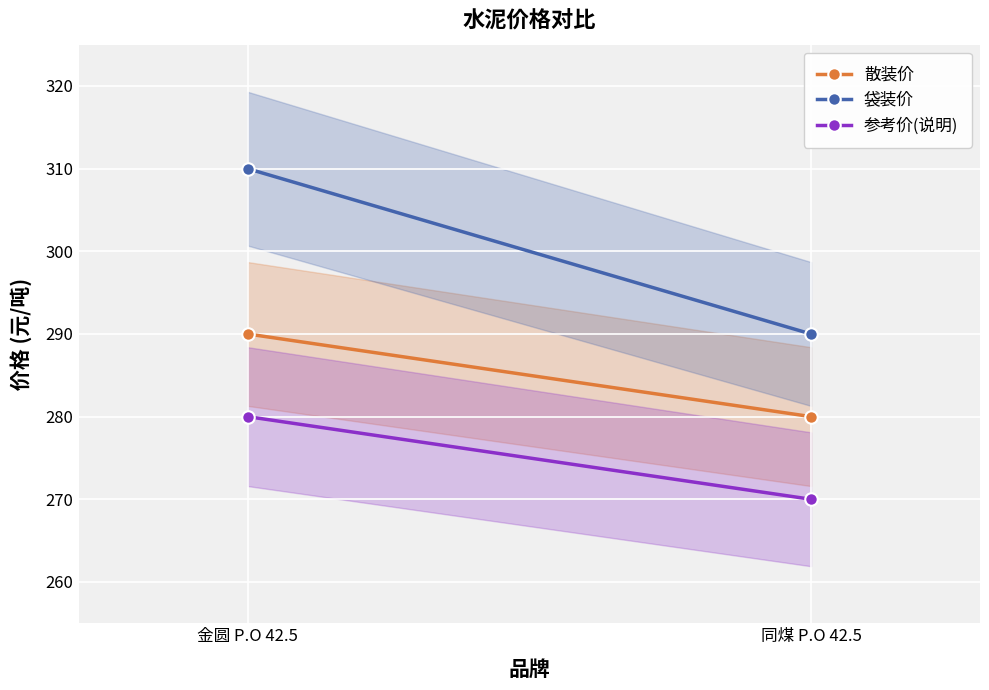

What value does the 参考价(说明) series have at 金圆 P.O 42.5, to the nearest 10?

280